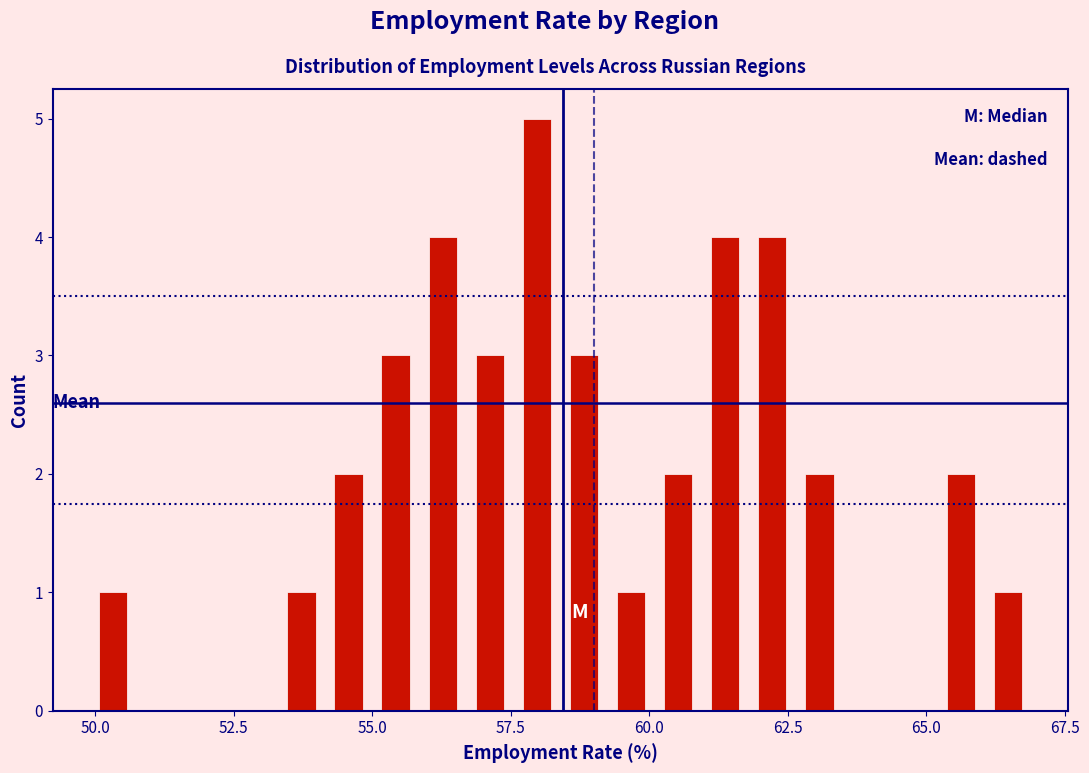

Around what value on the x-axis is the tallest bar? Give the approximate position of its centre, as read against the axis.

58.0